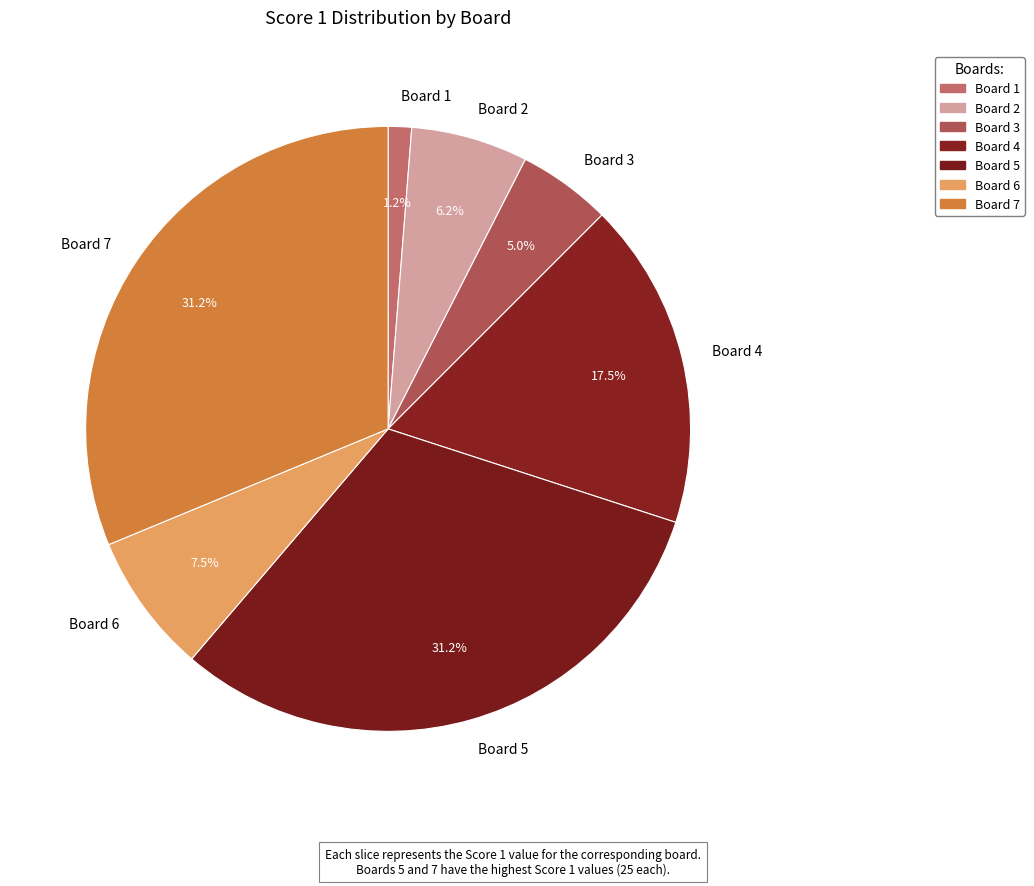

Is it true that Board 2 is 6% of the pie?

True